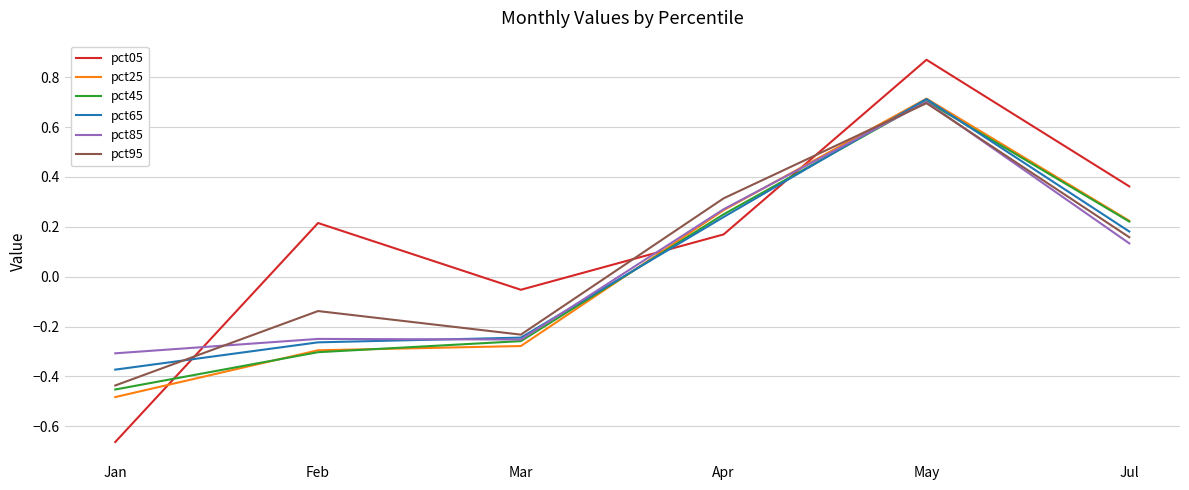

What are all the series names shown in the legend?

pct05, pct25, pct45, pct65, pct85, pct95